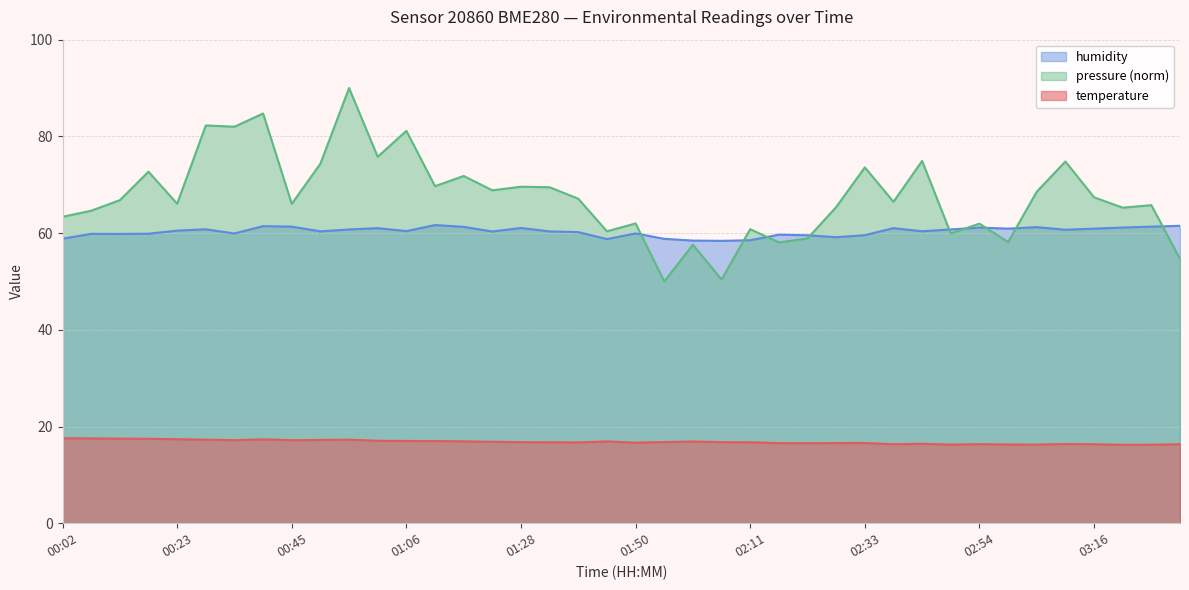

True or false: temperature and humidity cross at least once.

False